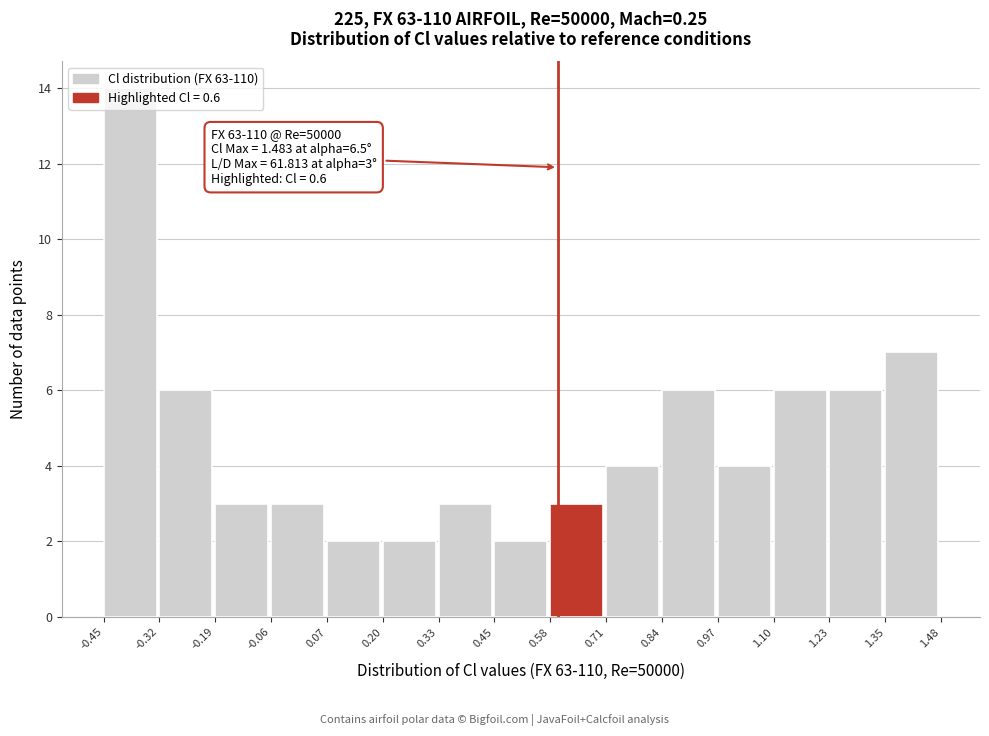

Over which range of the x-axis is the bar tallest?

-0.45 to -0.32